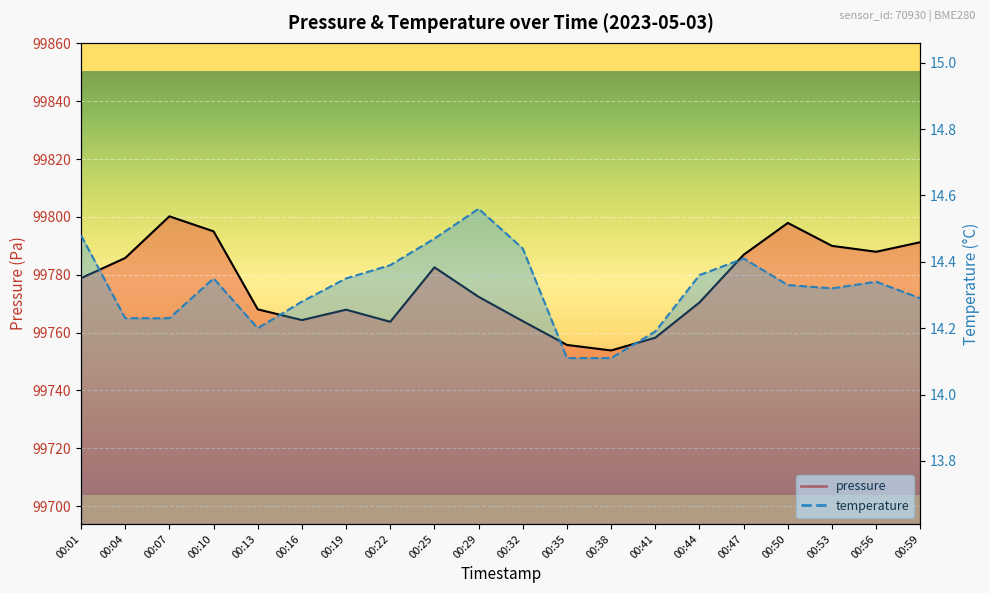

At which category is the sum across all series the highest?

00:07